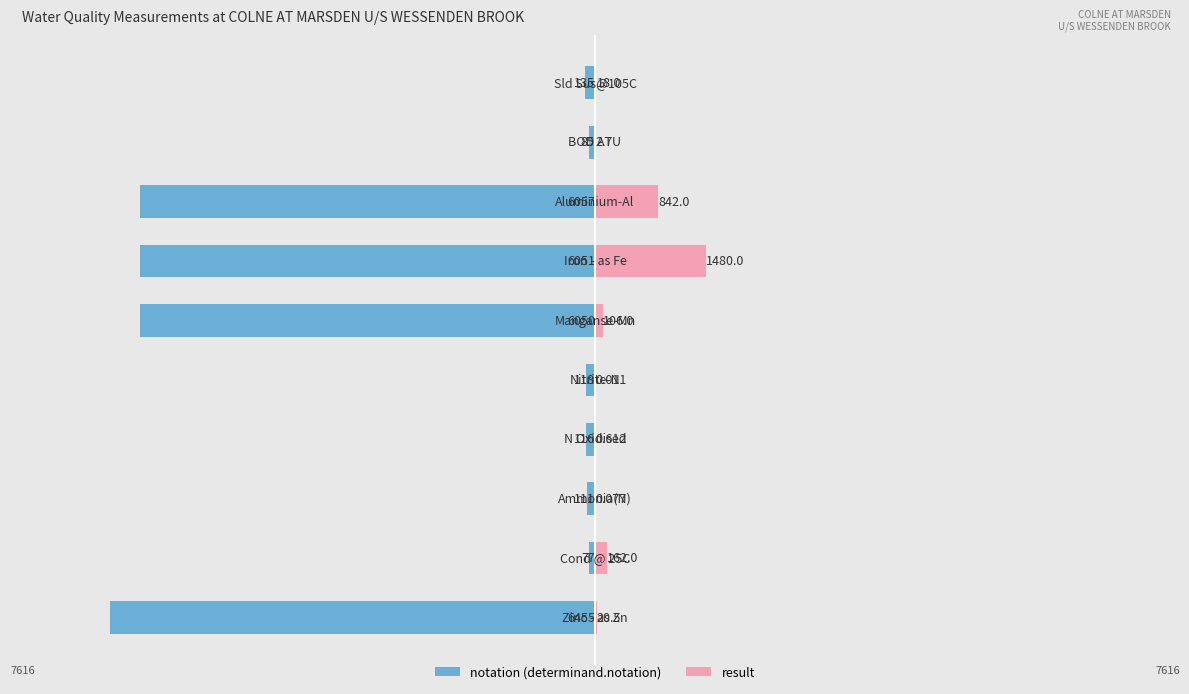

What is the difference between the second highest and second lowest values in the notation series?

5972.0